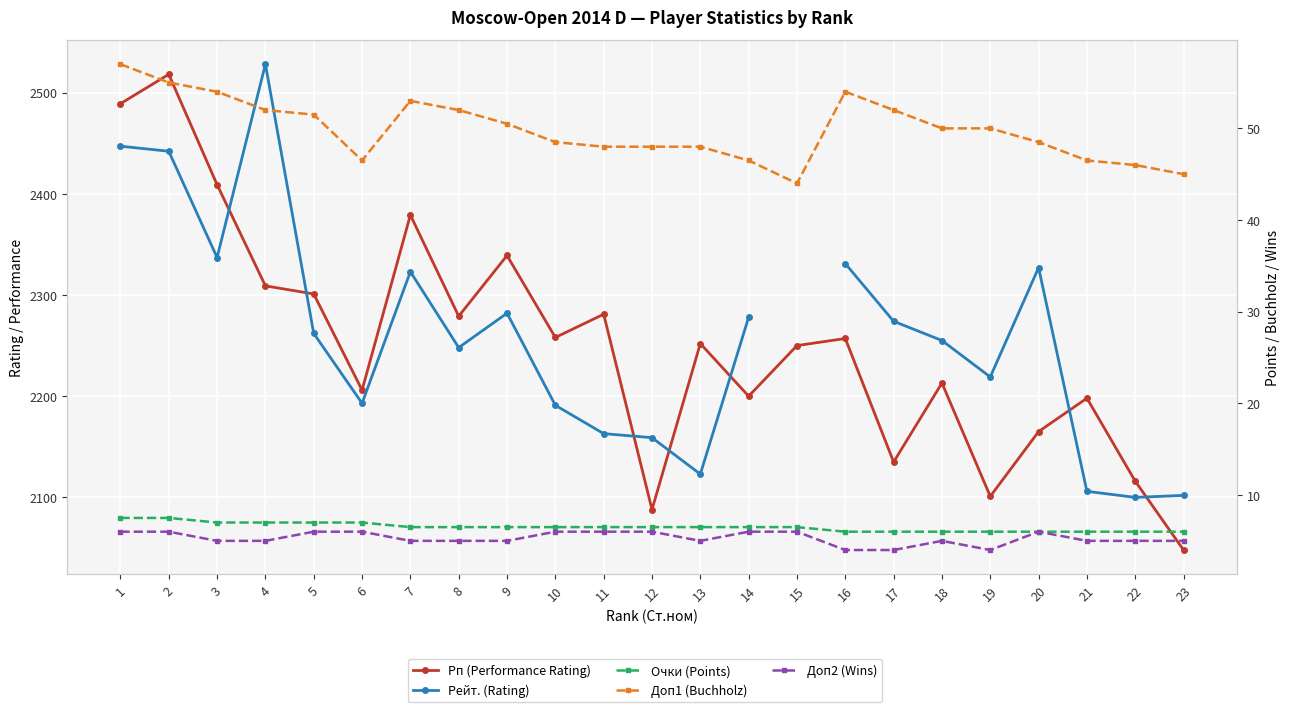

How many data points in Очки (Points) are above 6?

15